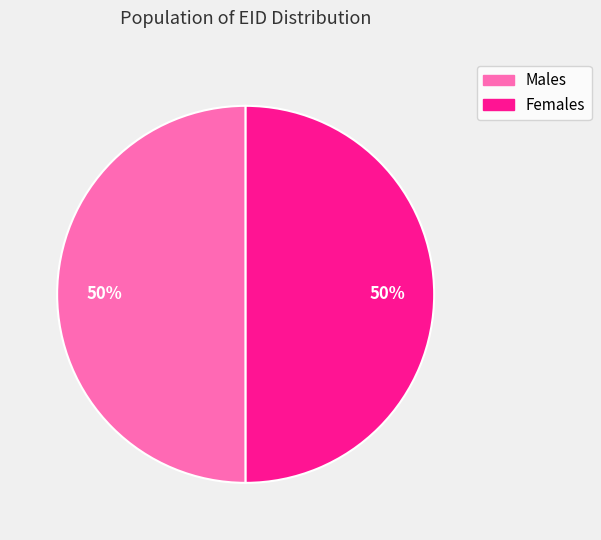

Count the number of slices in the pie.

2